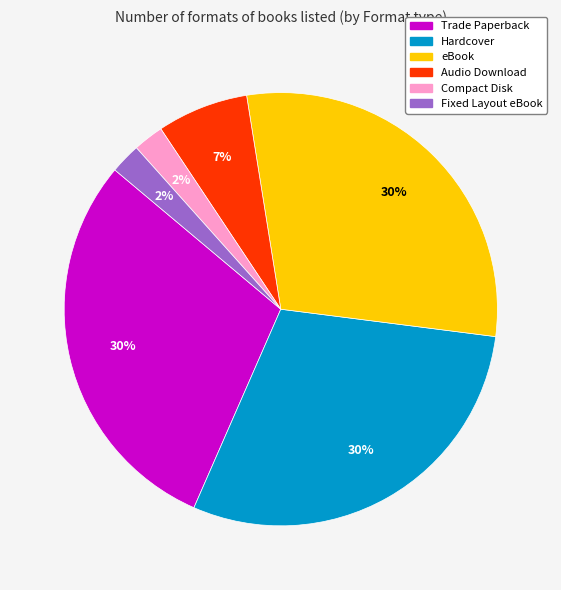

Which has a higher value, eBook or Compact Disk?

eBook